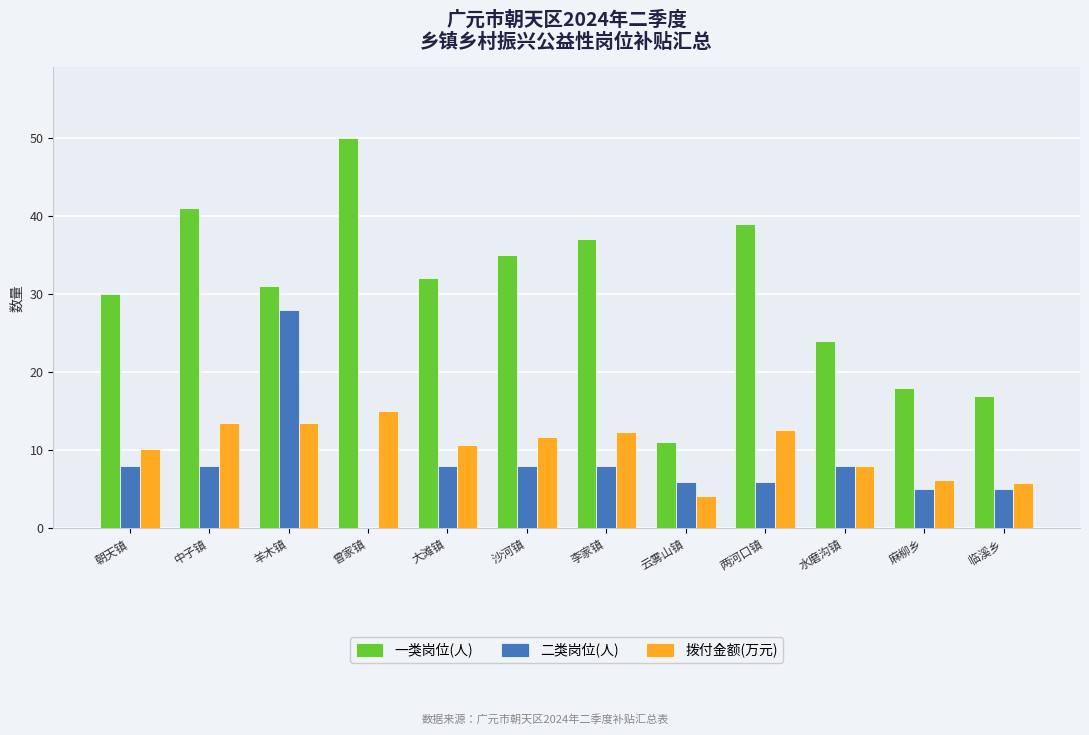

What is the sum of all 拨付金额(万元) values?

123.7